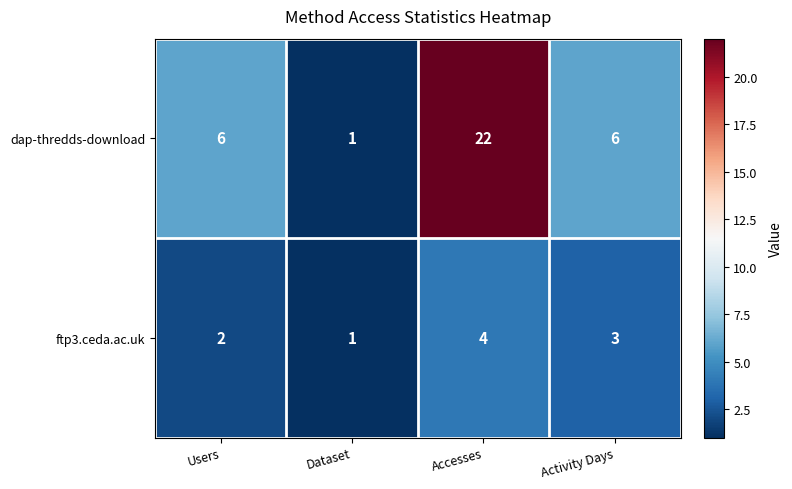

True or false: ftp3.ceda.ac.uk has a value of 3 at Activity Days.

True